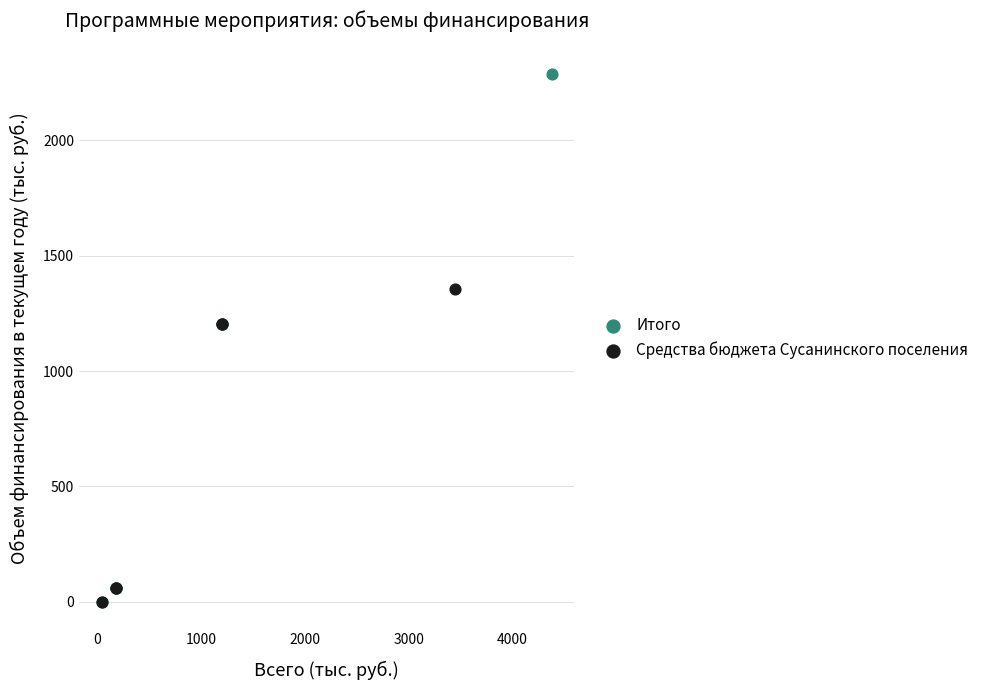

Which series has the widest spread of Y values?

Итого